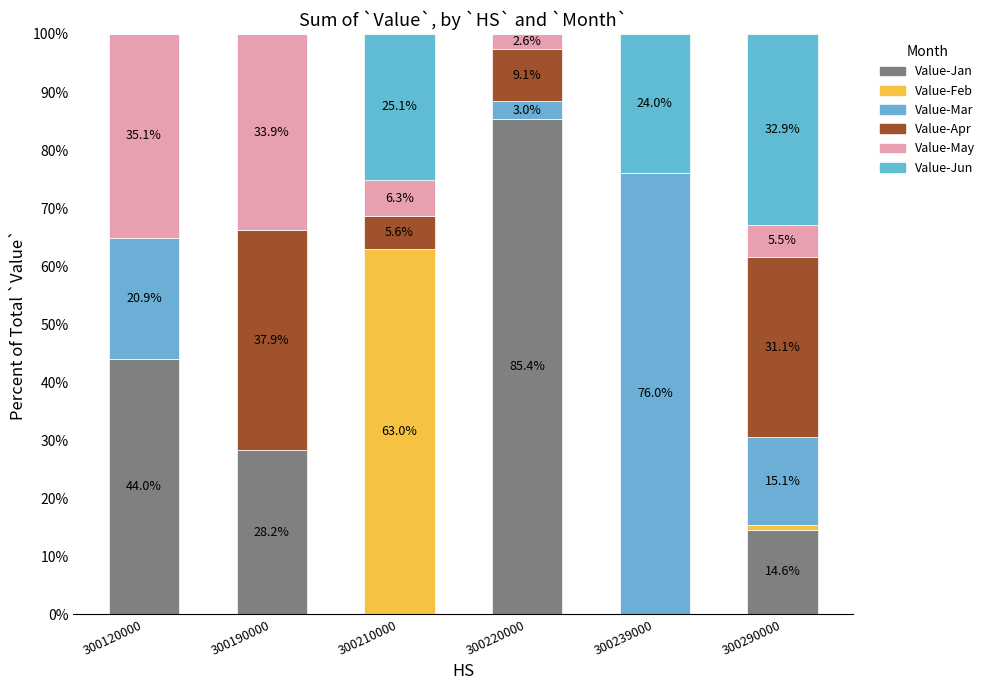

Count the number of data series in this chart.

6